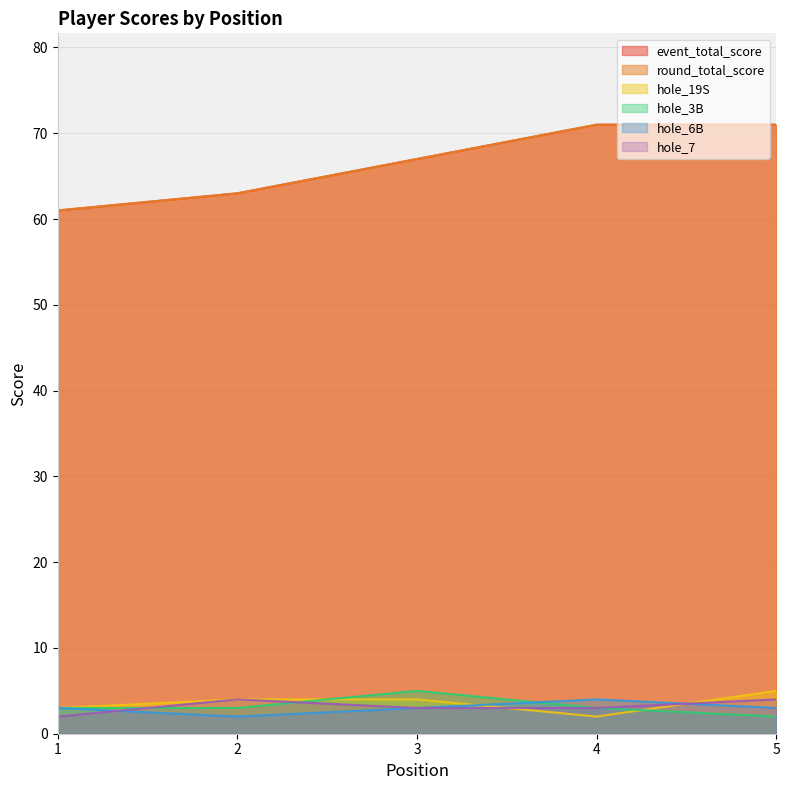

Between 1 and 5, which is larger?

5